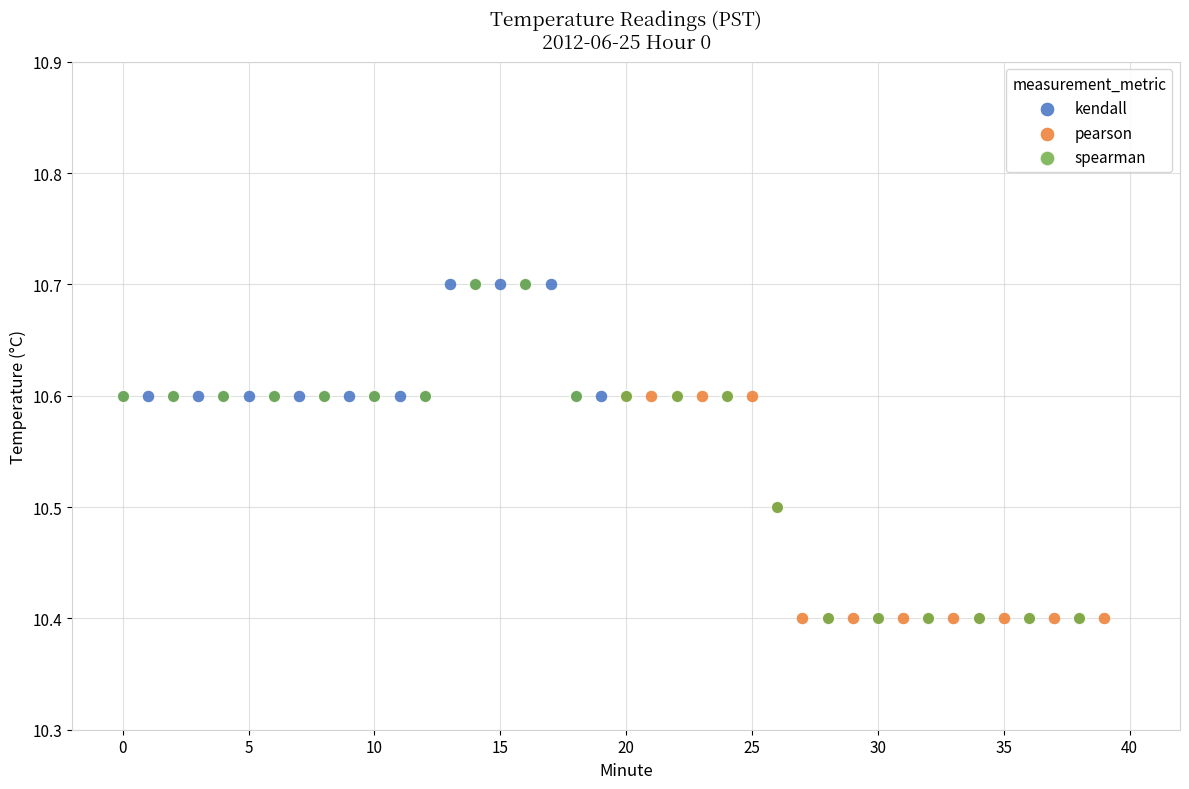

Which series has the largest Y range (max minus min)?

spearman